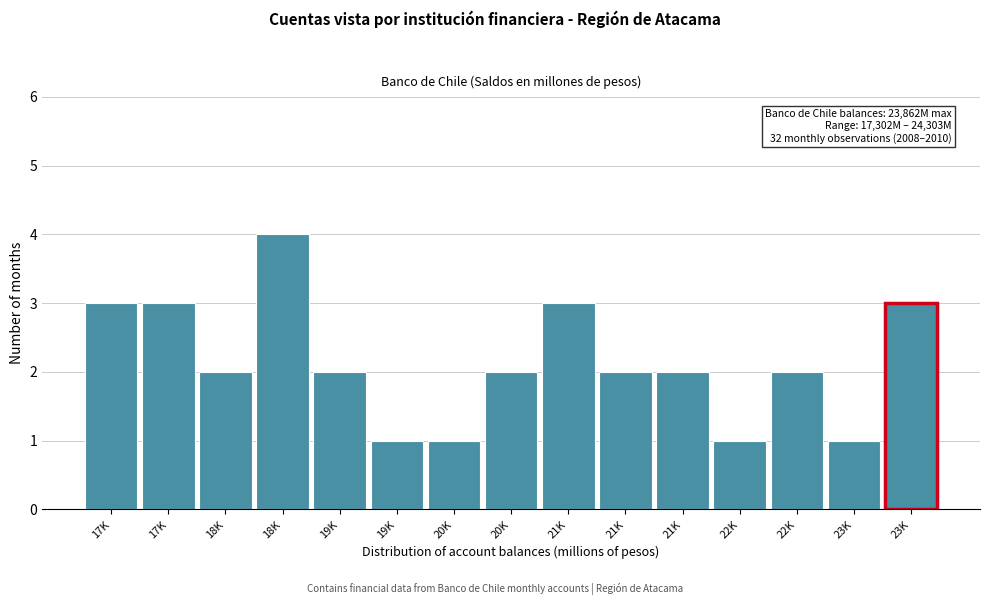

How many series are shown in this chart?

1